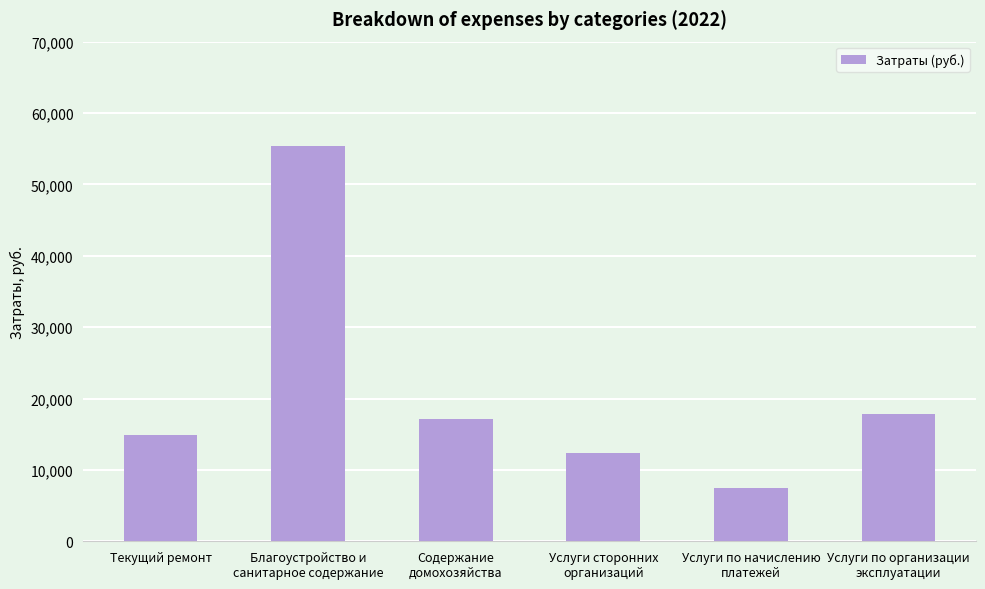

Rank the categories by value from highest to lowest.

Благоустройство и
санитарное содержание, Услуги по организации
эксплуатации, Содержание
домохозяйства, Текущий ремонт, Услуги сторонних
организаций, Услуги по начислению
платежей